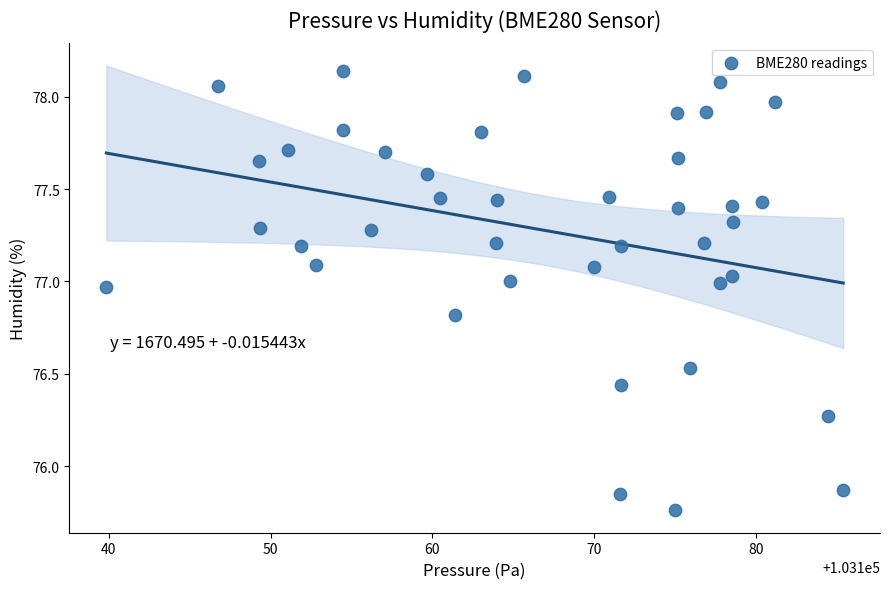

What is the range of X values (max minus min)?

45.6